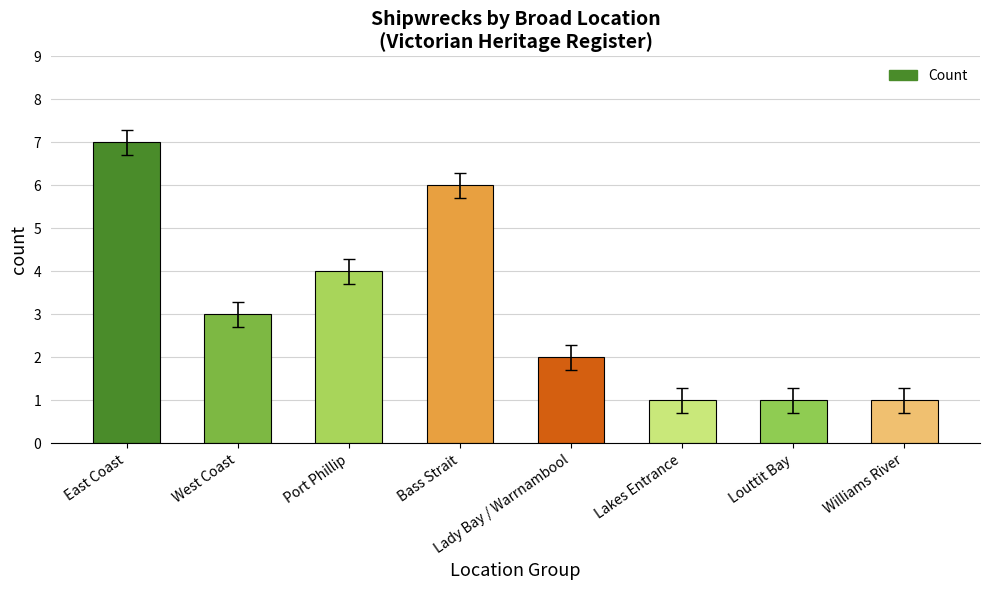

Is it true that the value at Lady Bay / Warrnambool is 1?

False